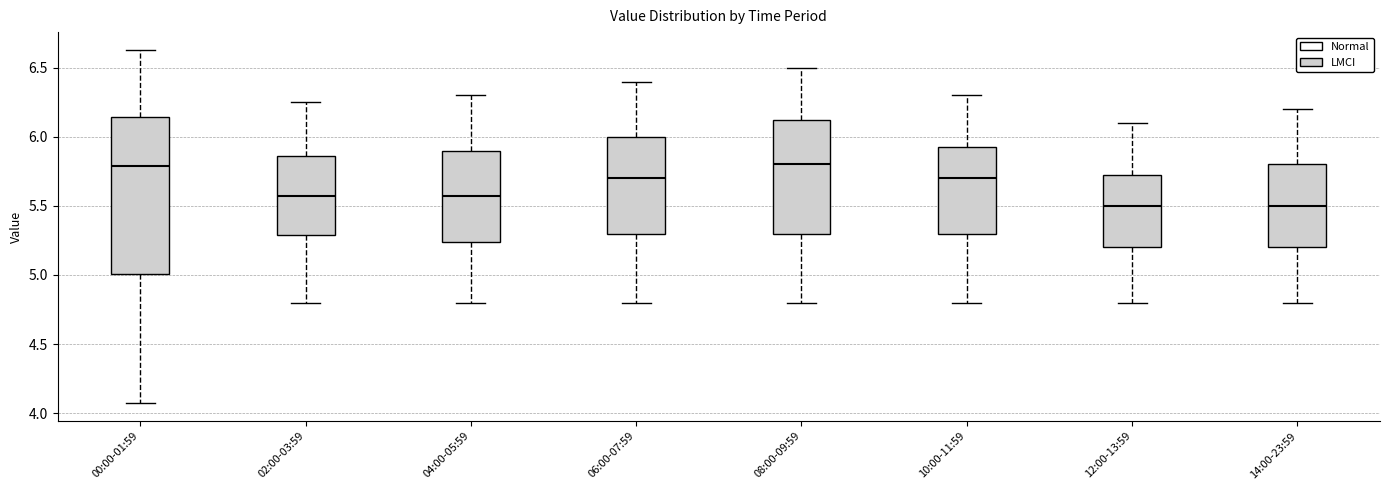

Comparing the boxes themselves (not the whiskers), which one is the tallest?

00:00-01:59